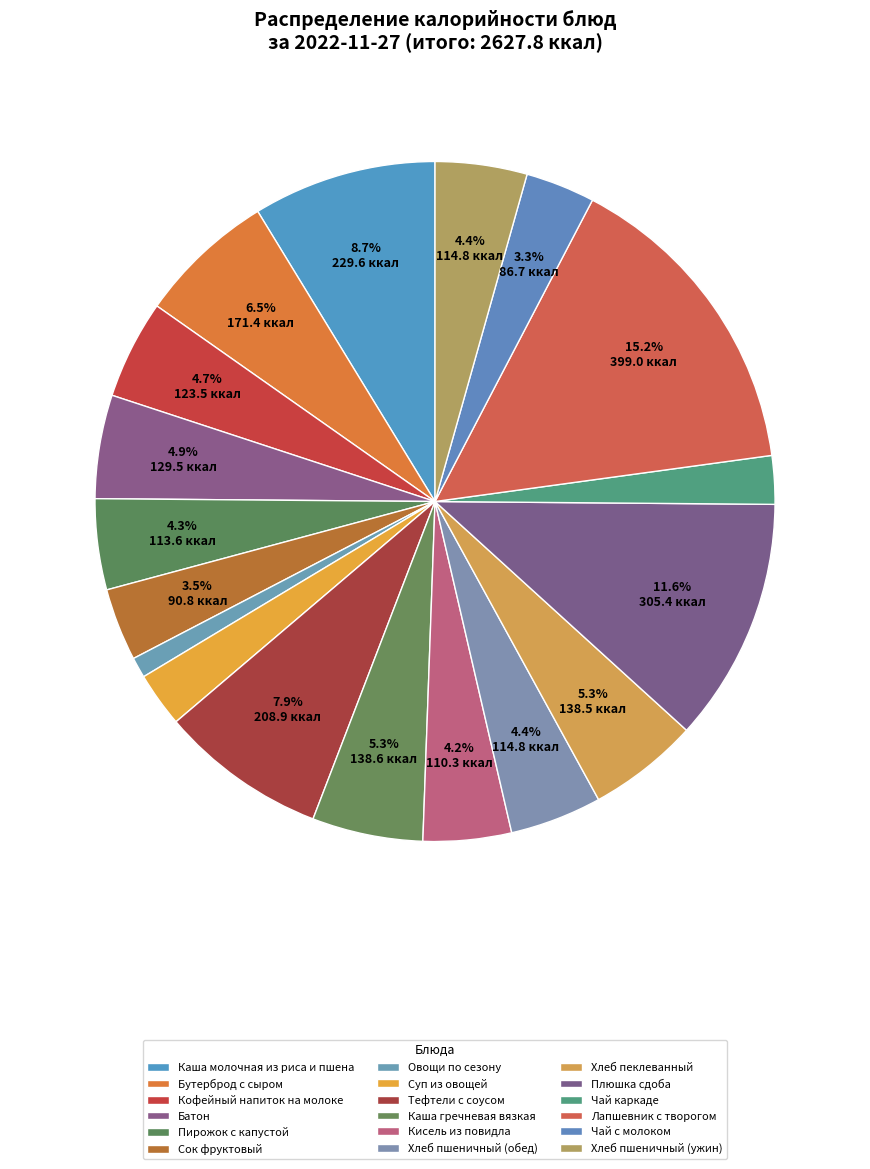

What is the ratio of the value at Хлеб пшеничный (обед) to the value at Тефтели с соусом?

0.5